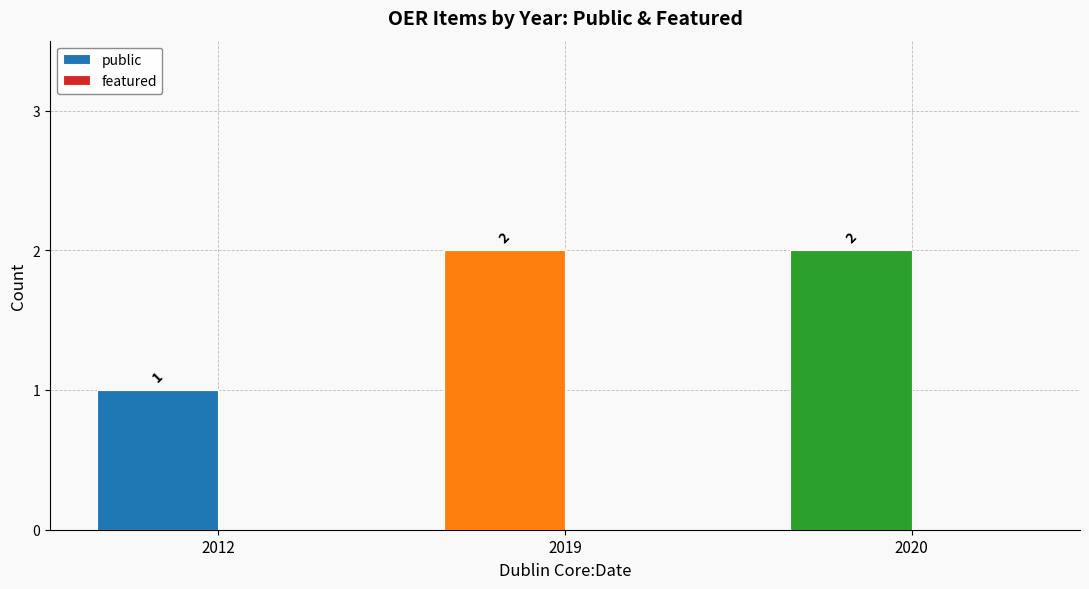

How many distinct data groups are displayed?

1